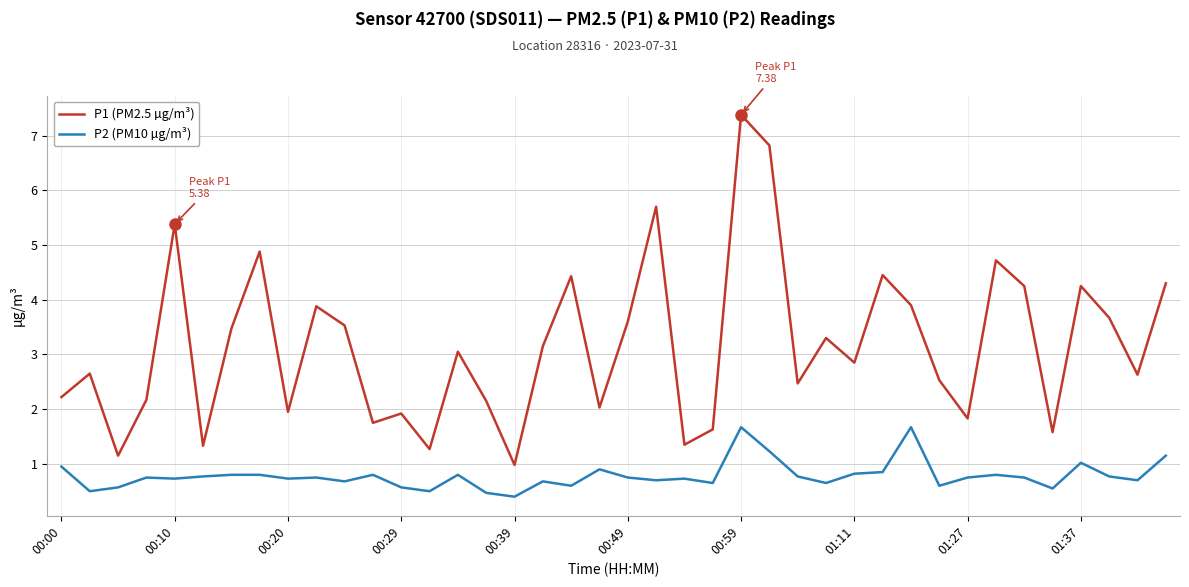

What is the highest value of the P2 (PM10 µg/m³) series?

1.7